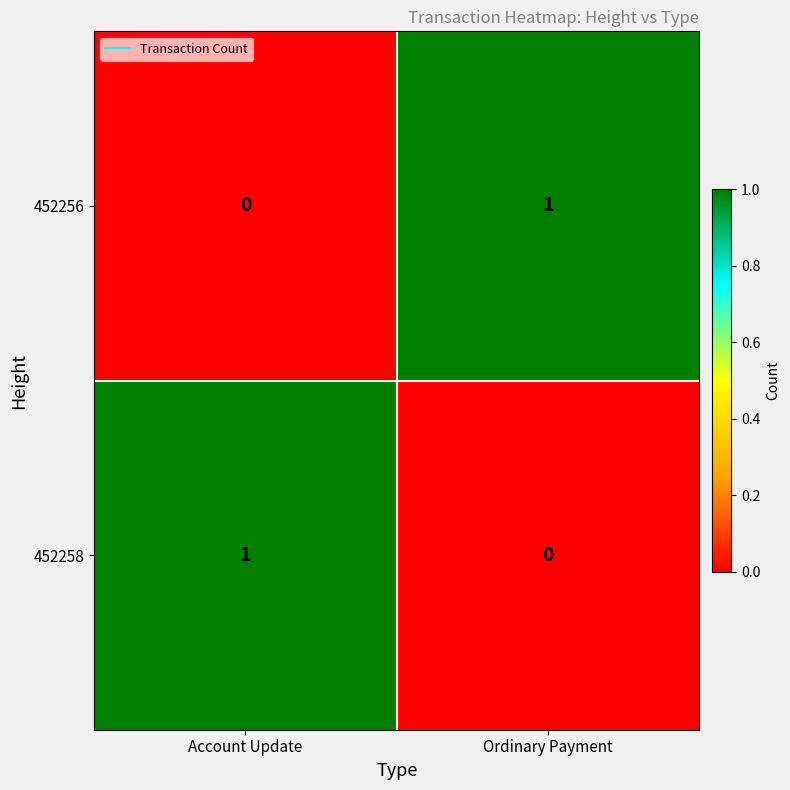

The value of 452258 at Account Update is 0. True or false?

False